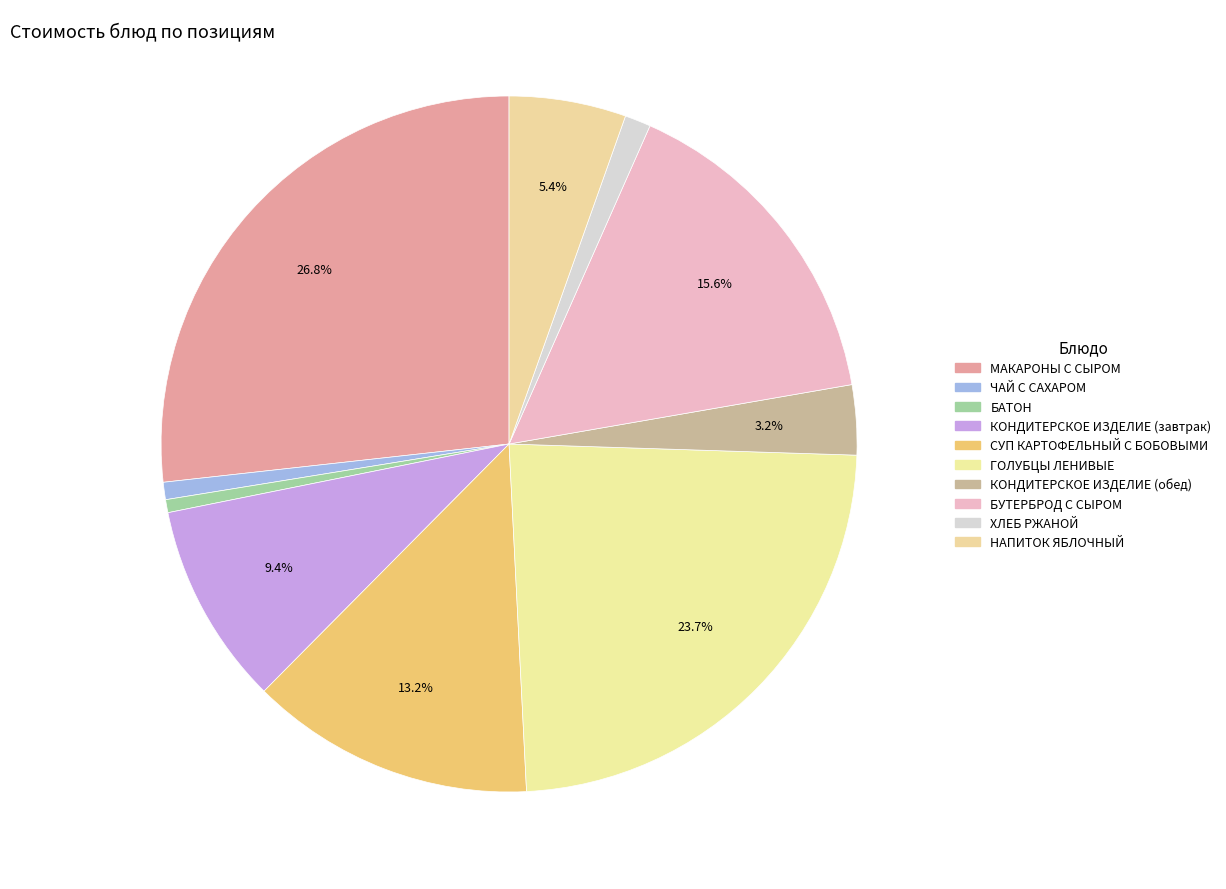

True or false: БАТОН accounts for 1% of the total.

True